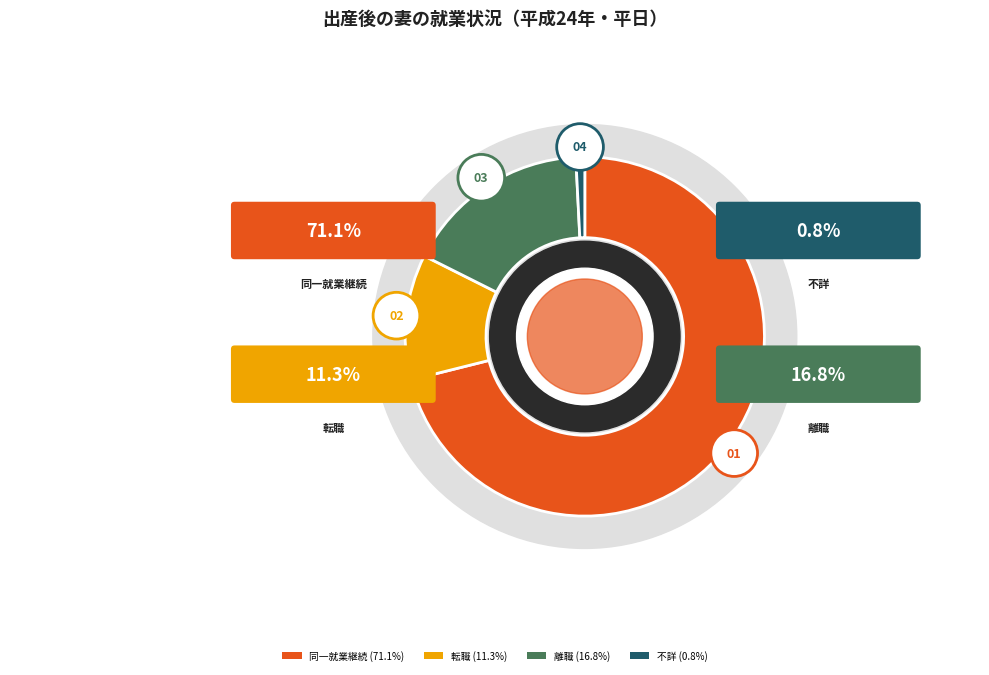

Rank the categories by value from highest to lowest.

同一就業継続, 離職, 転職, 不詳